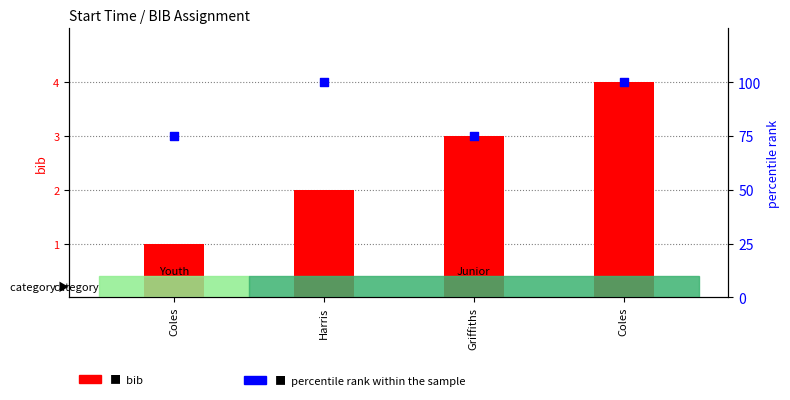

At how many categories does at least one series exceed 28?

4